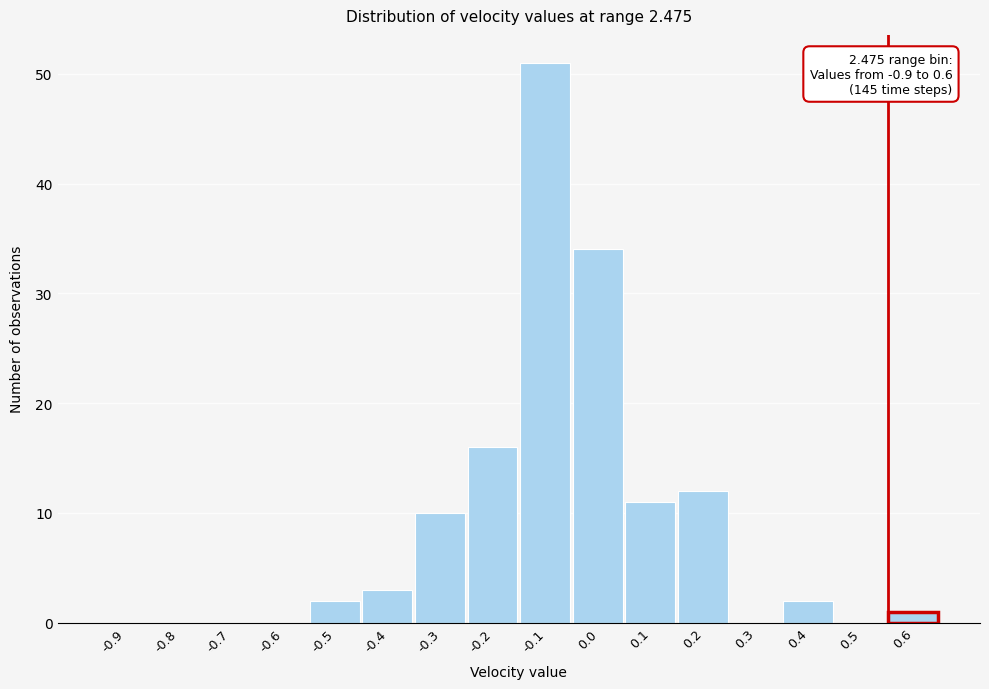

Reading left to right, what are all the values shown in this chart?

-0.9=0	-0.8=0	-0.7=0	-0.6=0	-0.5=2	-0.4=3	-0.3=10	-0.2=16	-0.1=51	0.0=34	0.1=11	0.2=12	0.3=0	0.4=2	0.5=0	0.6=1